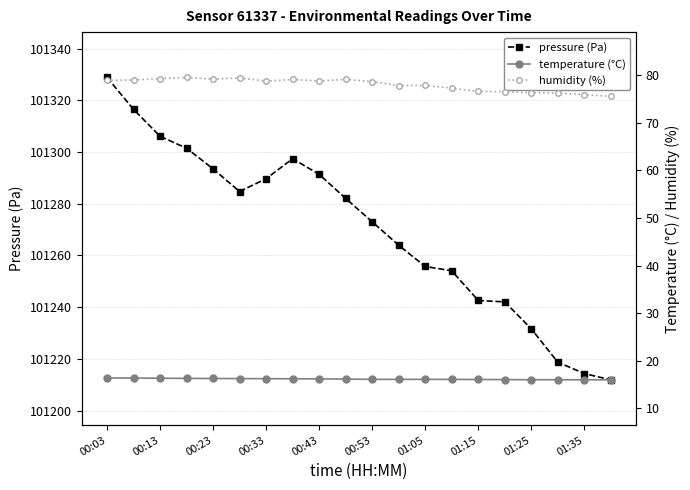

What are all the series names shown in the legend?

pressure (Pa), temperature (°C), humidity (%)